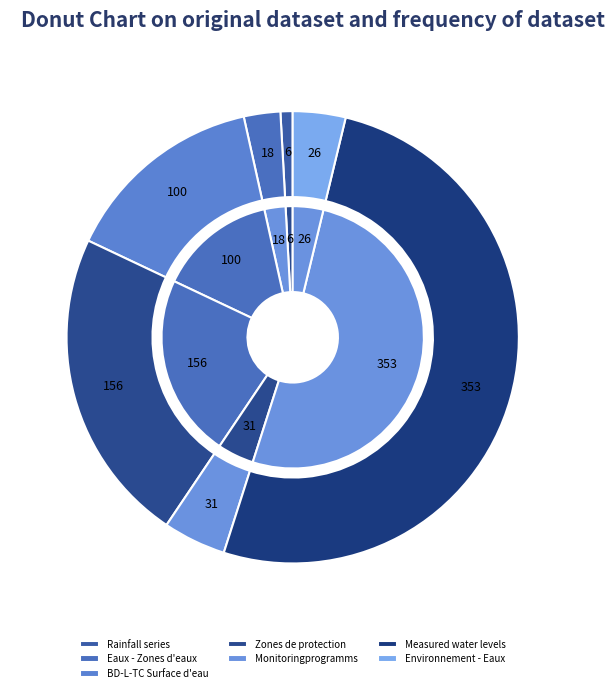

To the nearest percent, what is the difference between the largest and smallest slice percentages?

50%